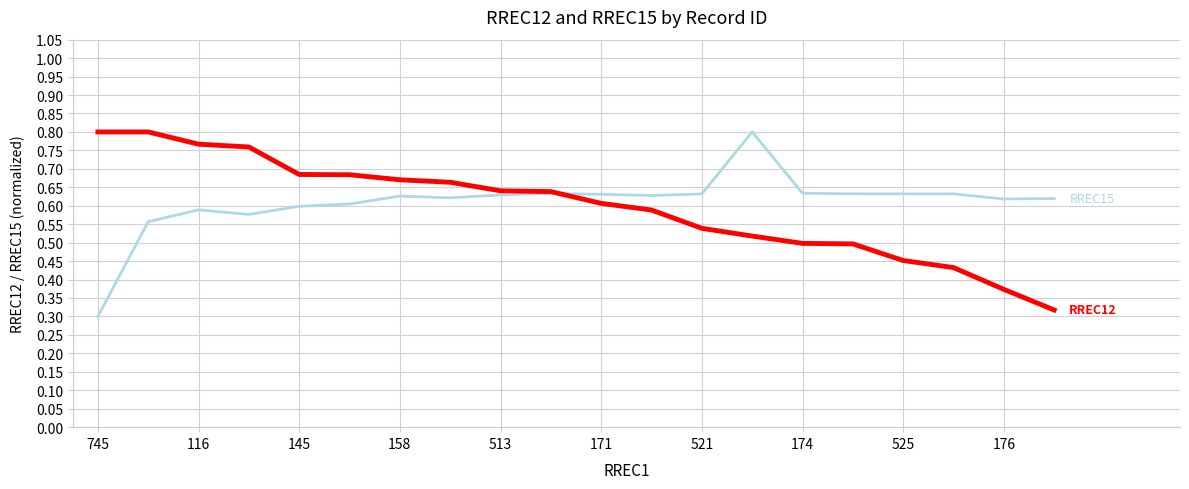

True or false: RREC15 has a value of 0.3 at 15.

False